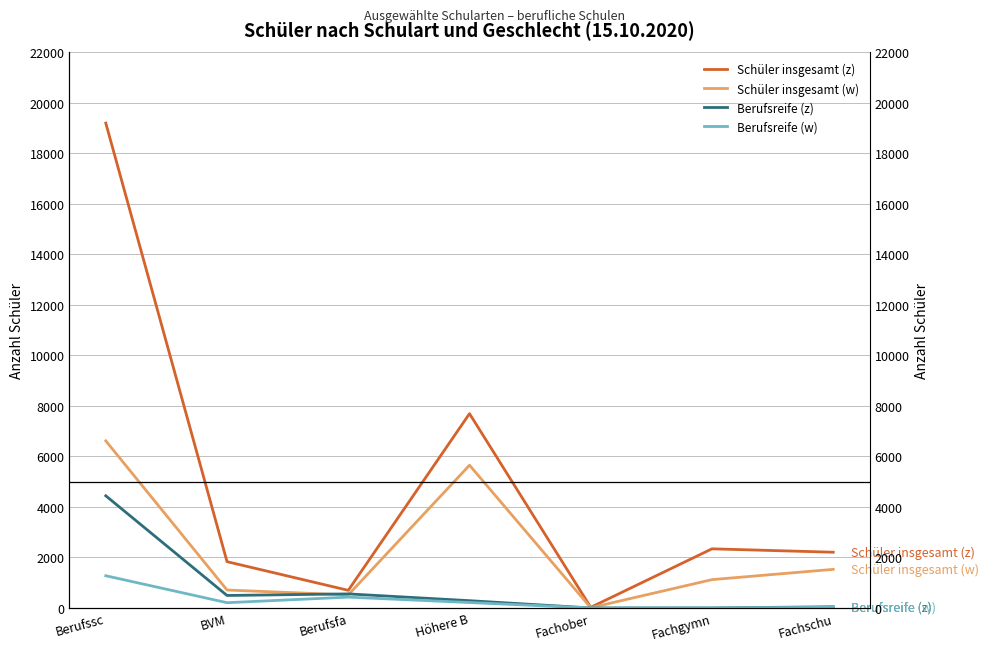

What is the label of the 1st point from the left?

Berufssc